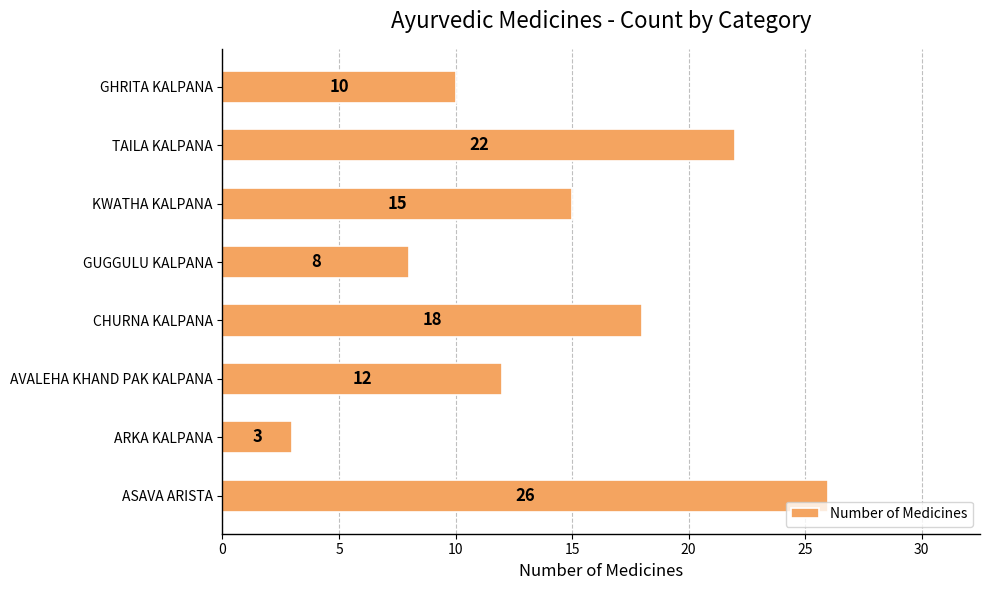

What is the maximum value shown in the chart?

26